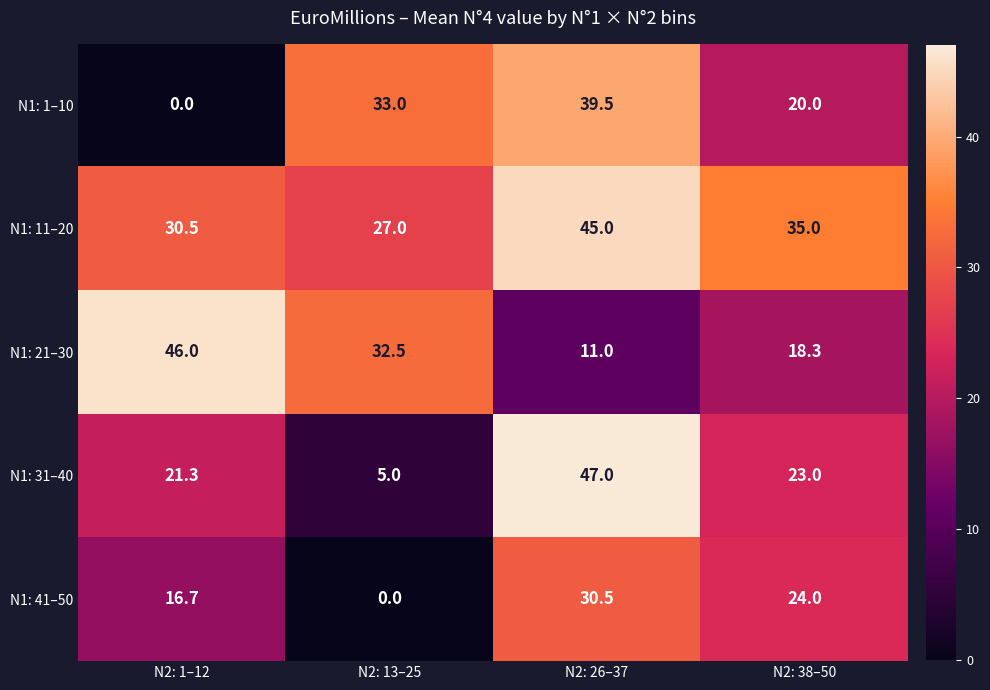

Count the number of categories in the chart.

4